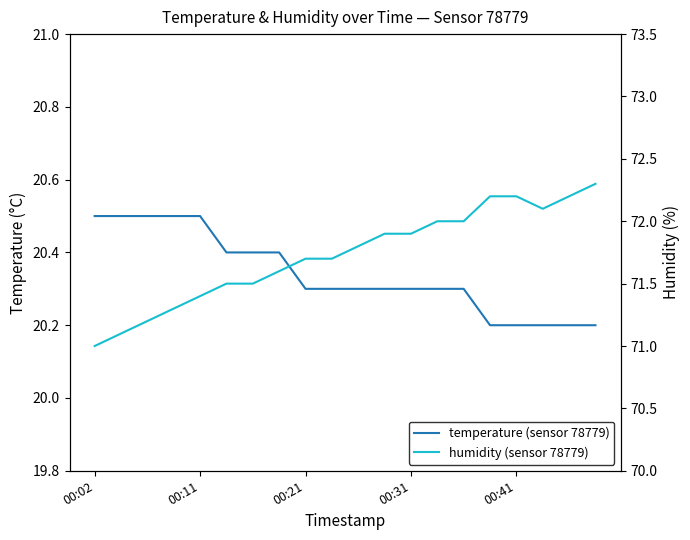

Which series has the largest total across all categories?

humidity (sensor 78779)